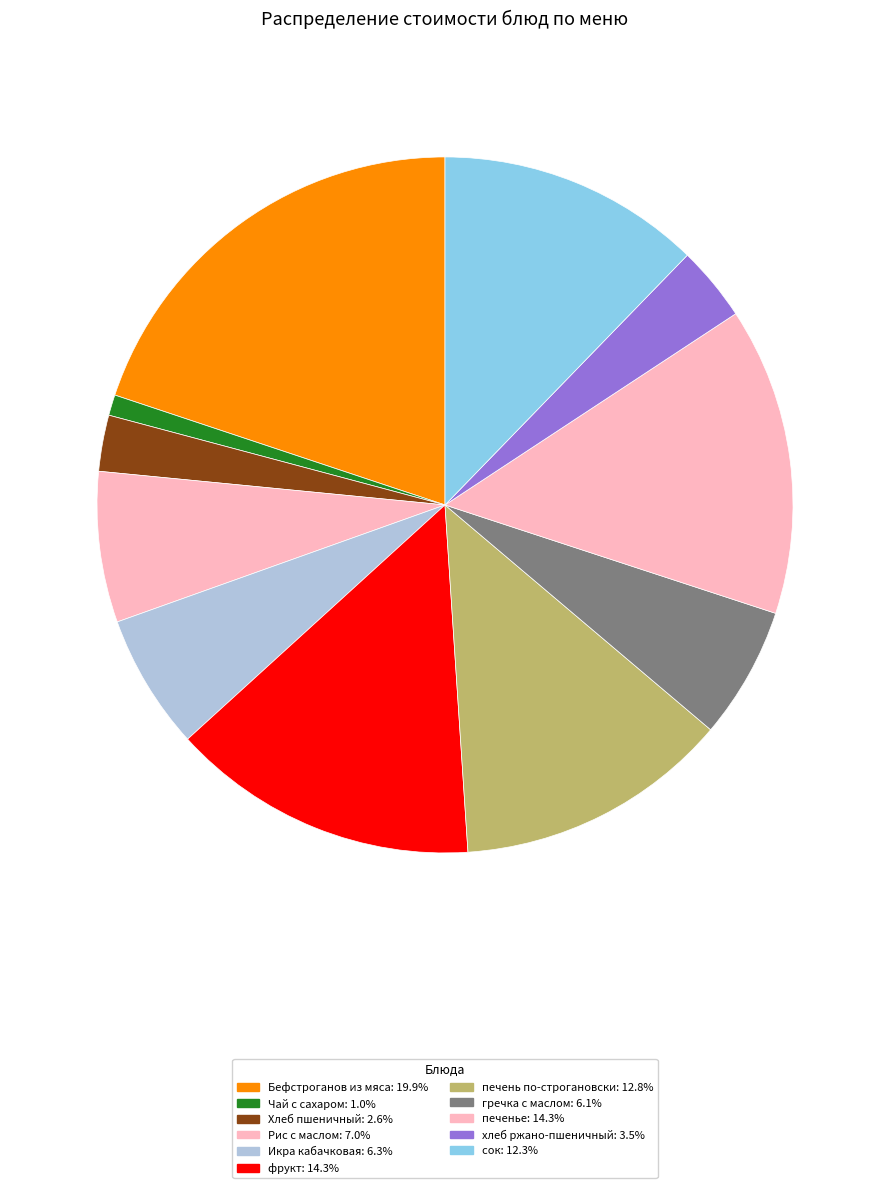

Is there any slice that represents more than half of the pie?

No